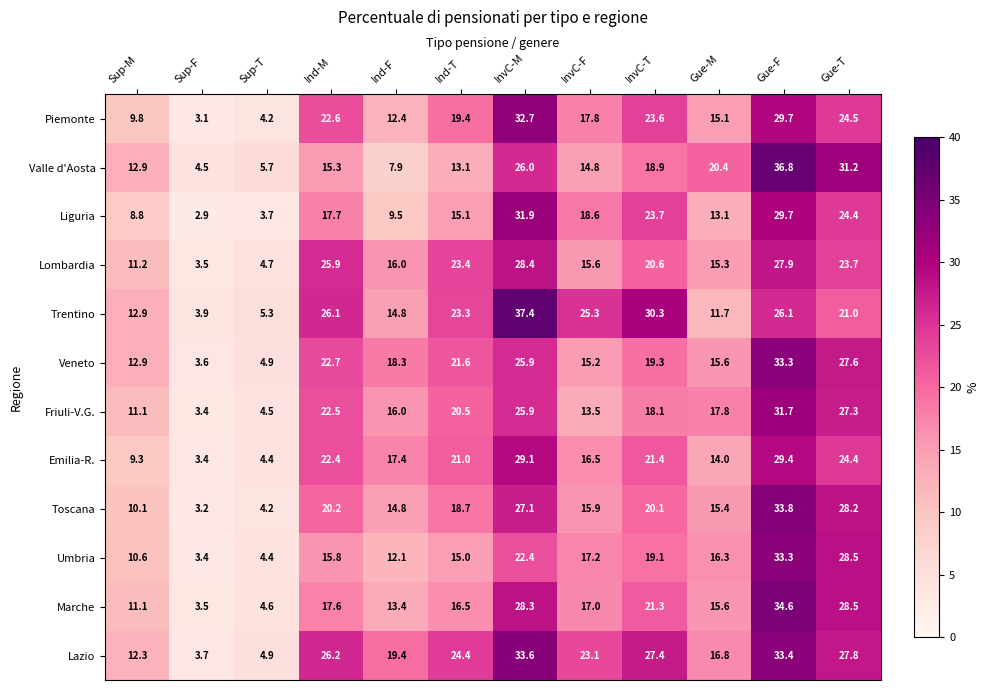

How many series are shown in this chart?

12